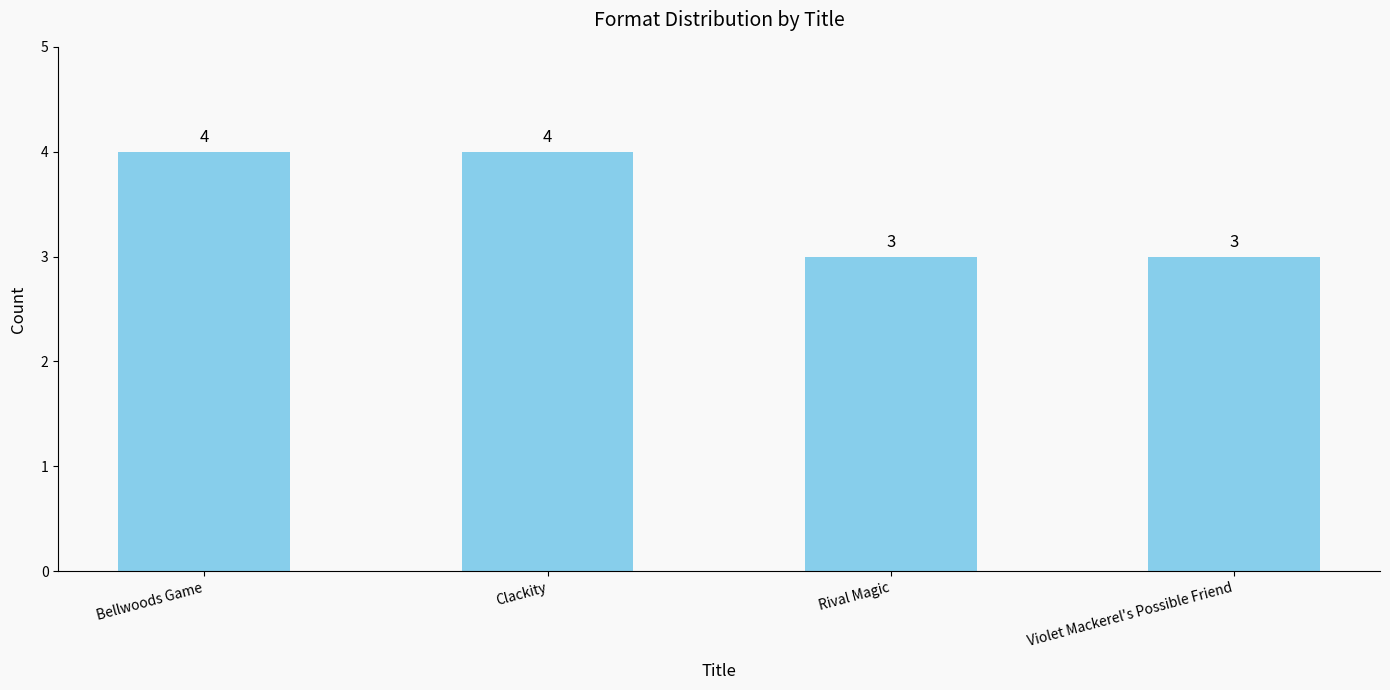

What is the label of the 2nd bar from the left?

Clackity